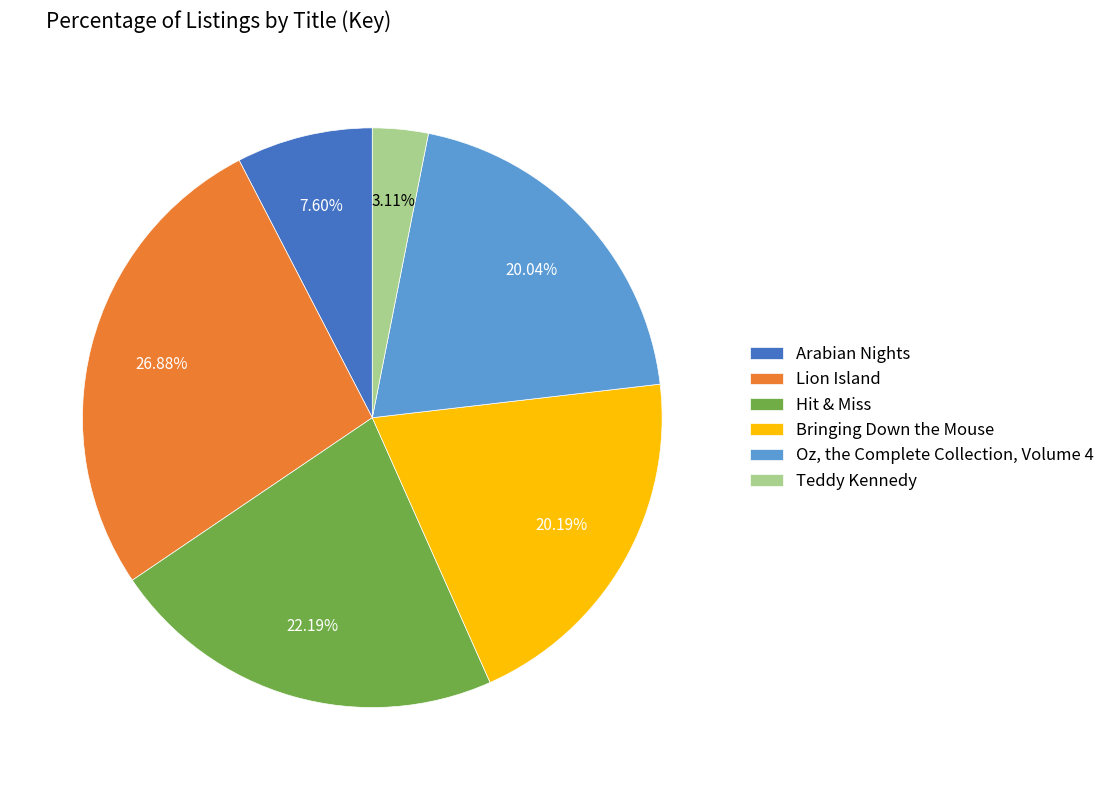

To the nearest percent, what is the combined percentage of Oz, the Complete Collection, Volume 4 and Bringing Down the Mouse?

40%